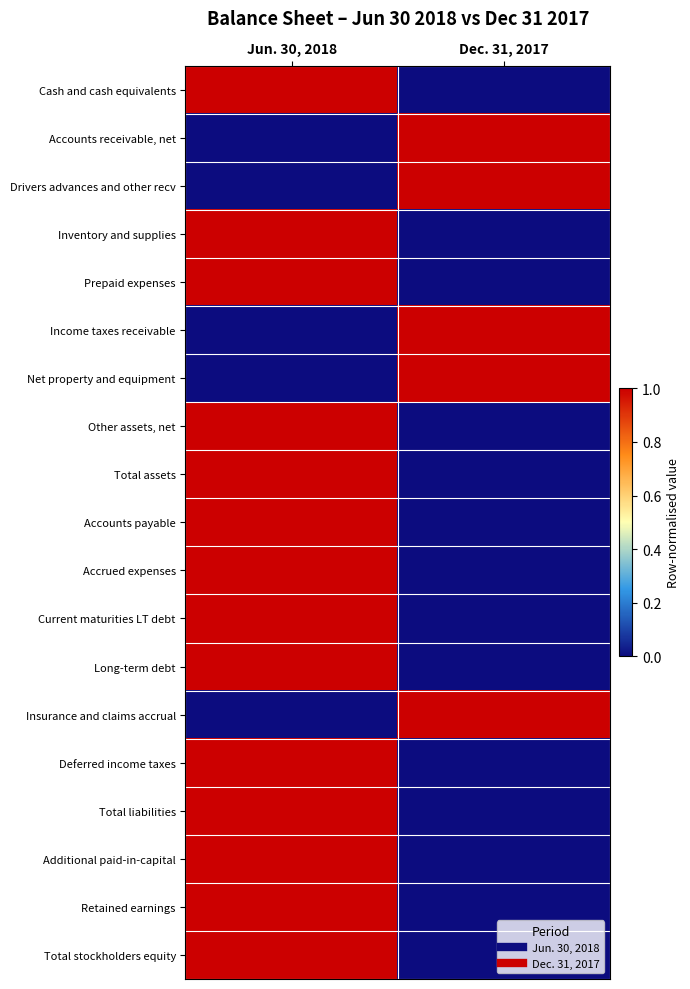

Between Jun. 30, 2018 and Dec. 31, 2017, which is larger?

Jun. 30, 2018